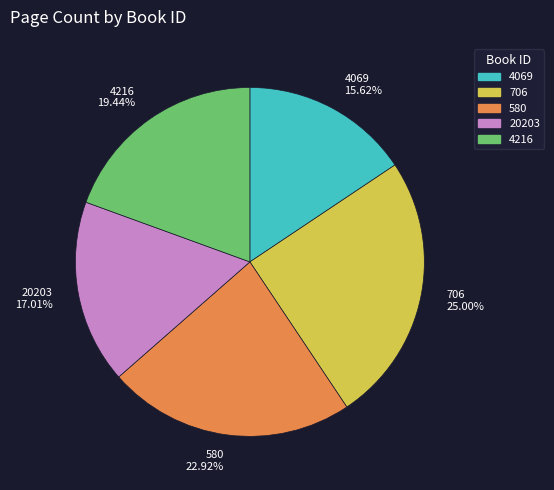

What percentage do 4216 and 4069 together represent?

35.1%